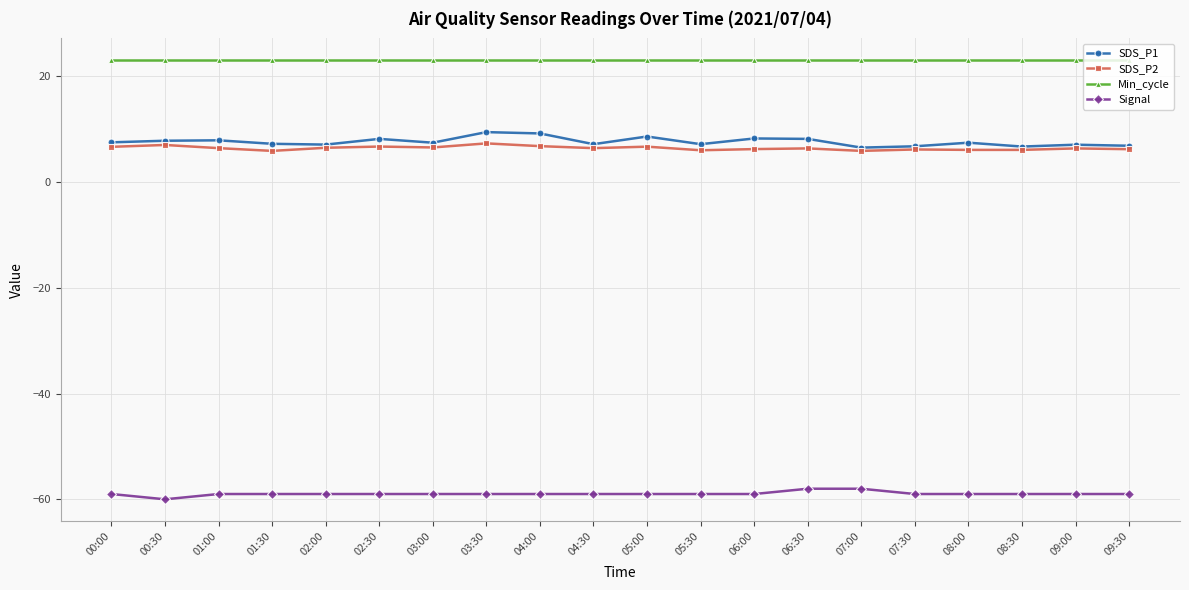

How many data points does each series have?

20